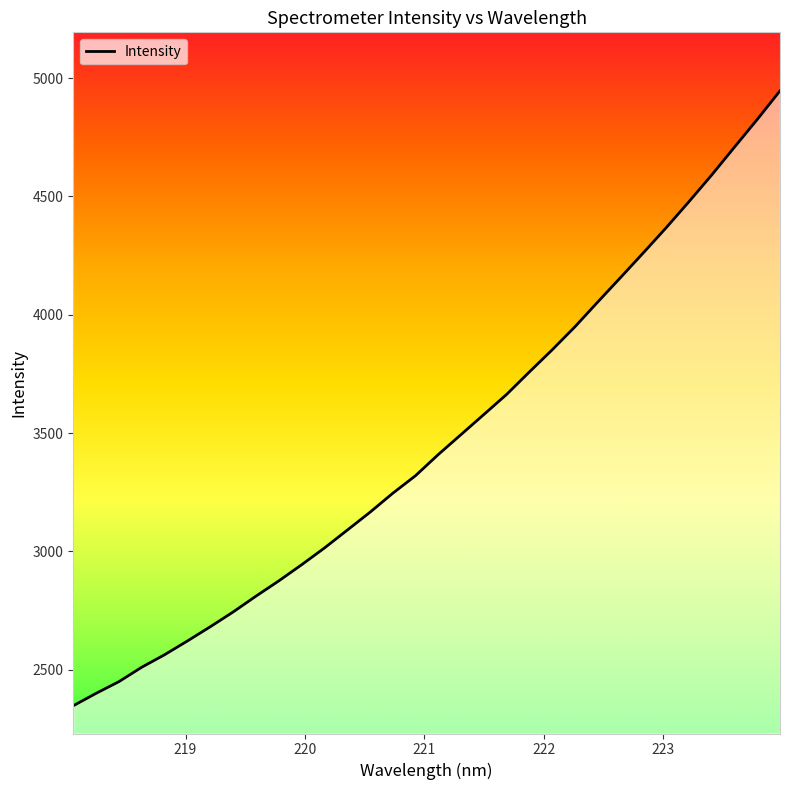

What is the greatest value displayed?

4946.3